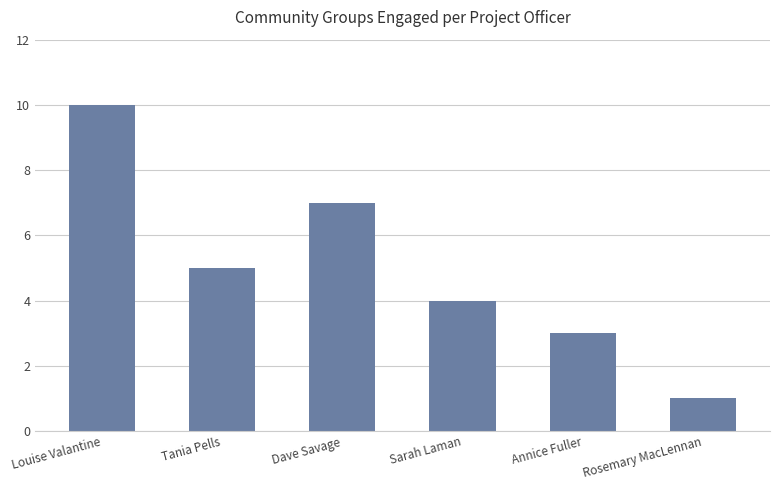

Reading left to right, list all the values displayed in this chart.

10	5	7	4	3	1